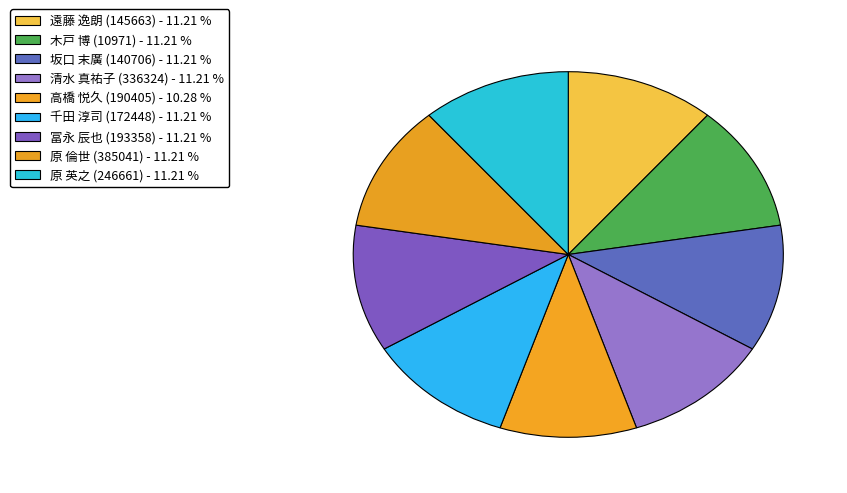

To the nearest percent, what is the average slice percentage?

11%